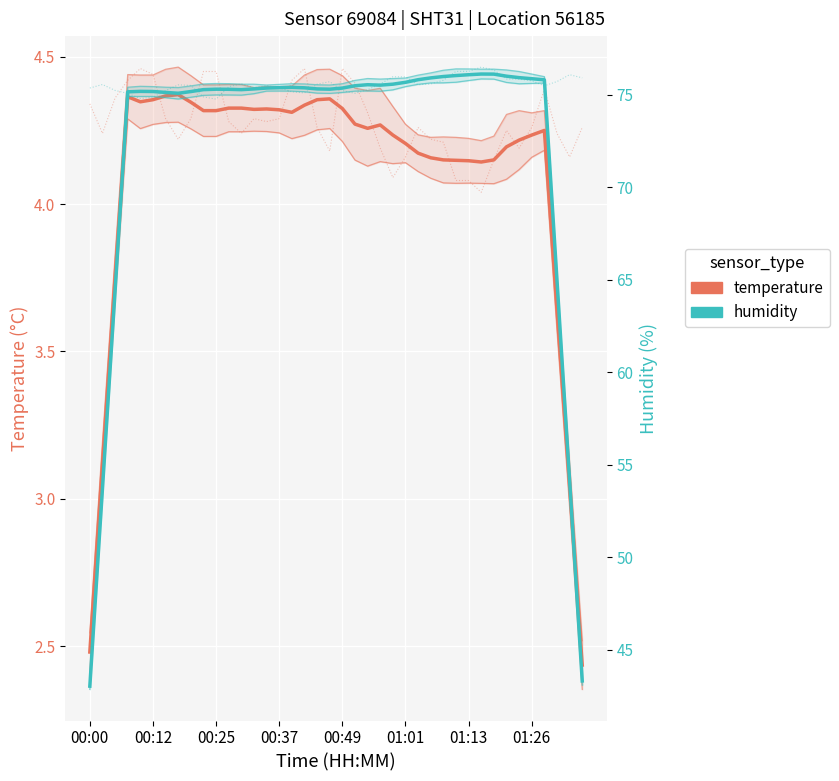

The value of humidity at 01:26 is 34.3. True or false?

False